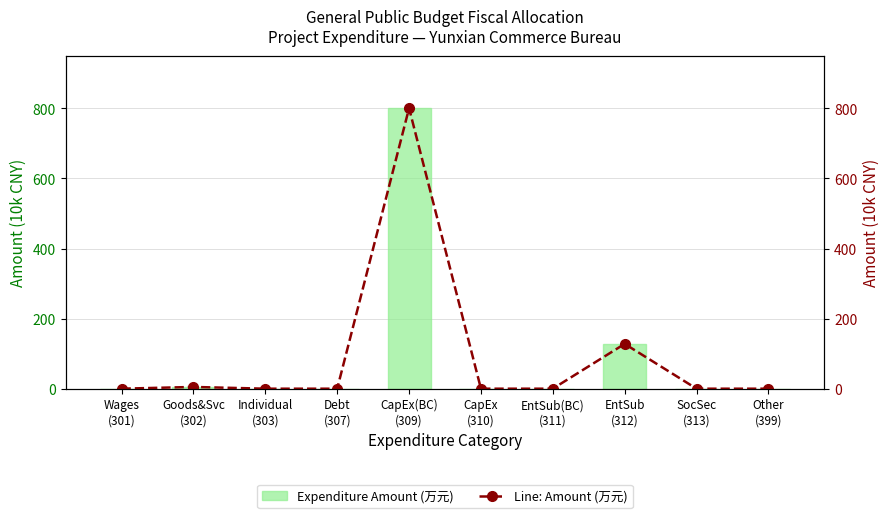

The Line: Amount (万元) series shows 71.1 at EntSub
(312). True or false?

False